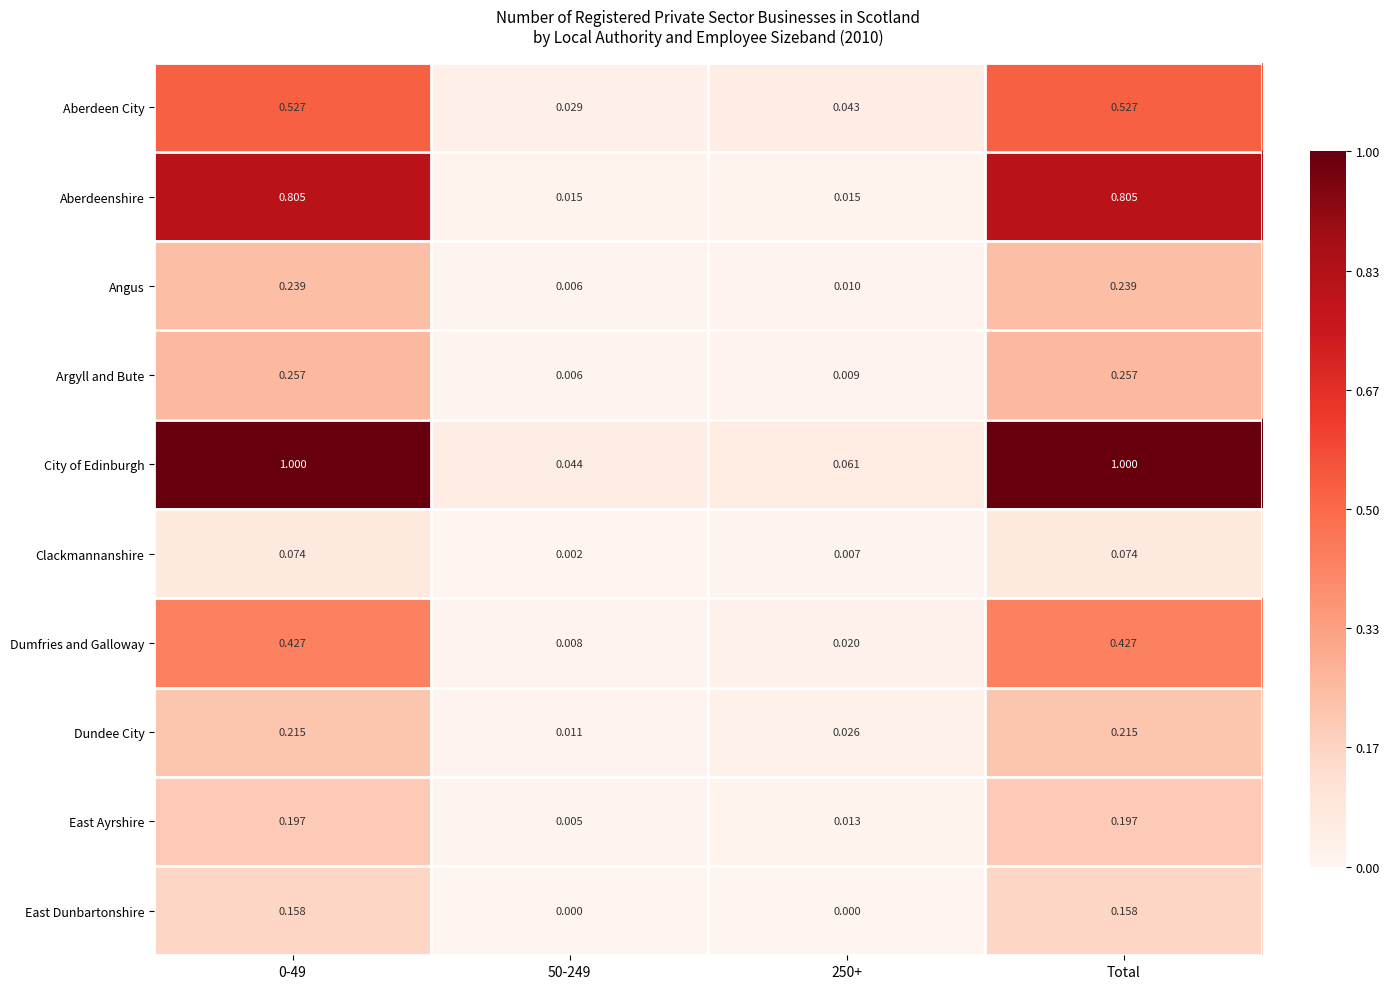

Which series has the largest total across all categories?

City of Edinburgh